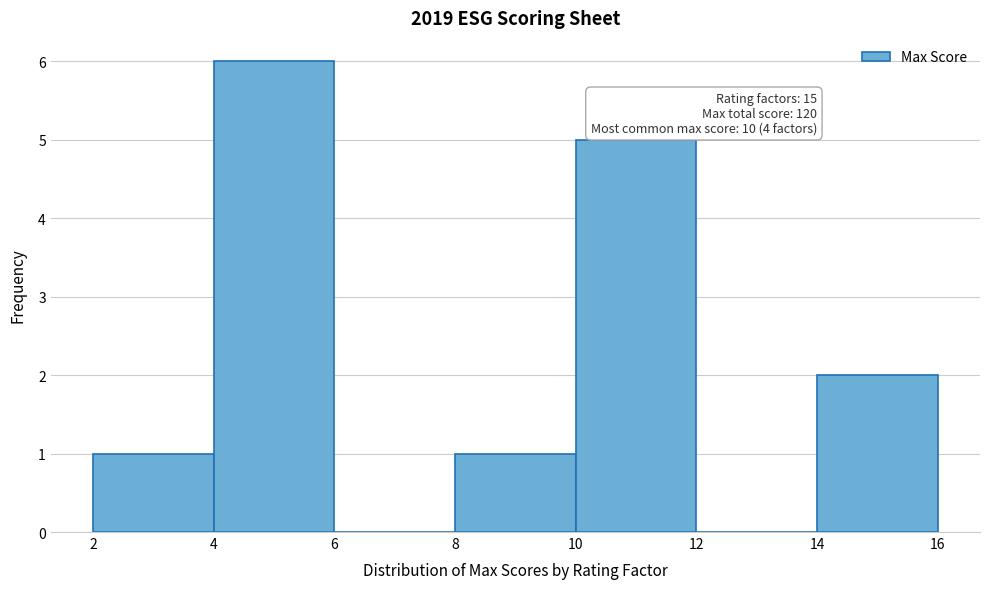

Over which range of the x-axis is the bar tallest?

4 to 6